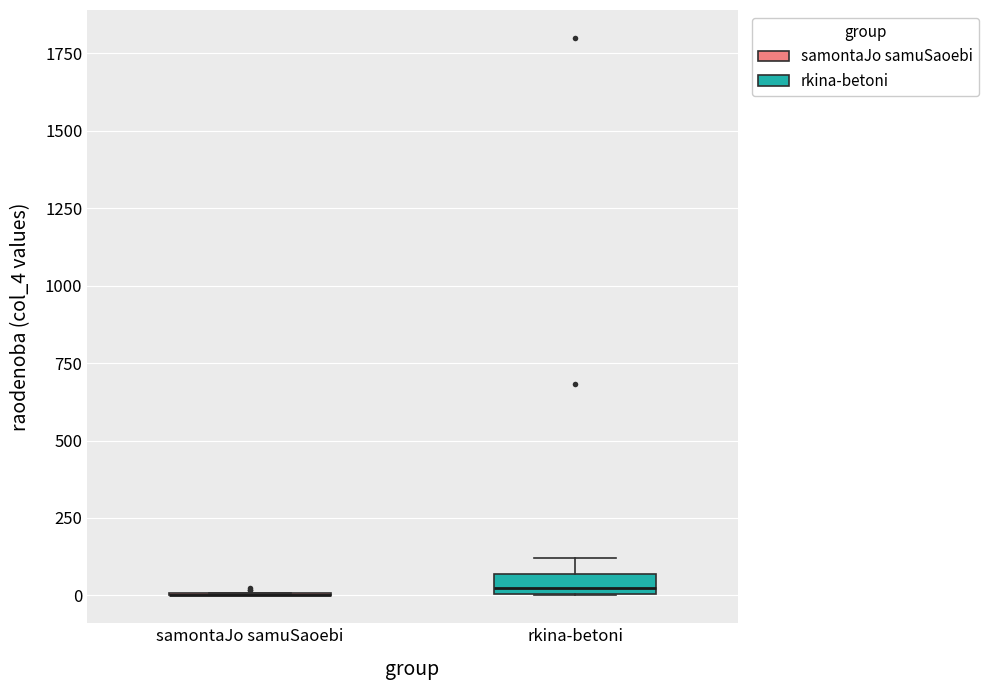

Which box is the tallest, from its lower edge to its upper edge?

rkina-betoni